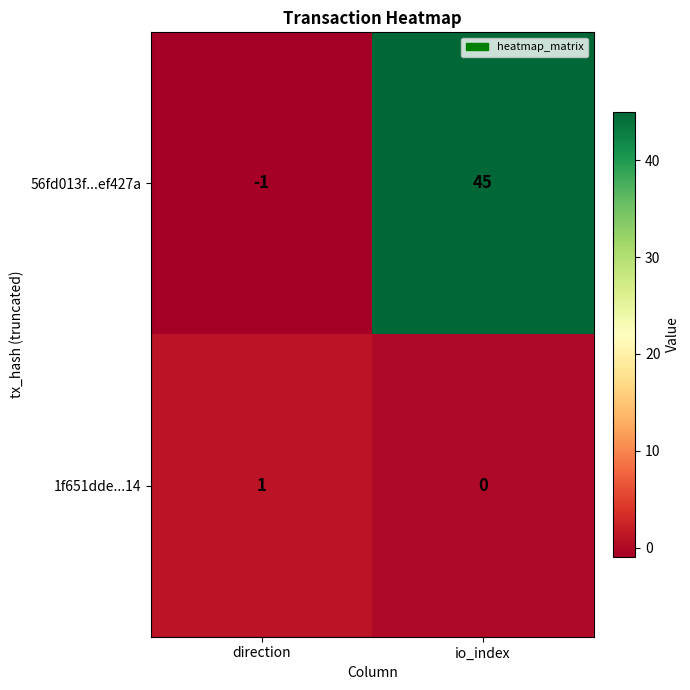

Which series has the largest total across all categories?

56fd013f...ef427a